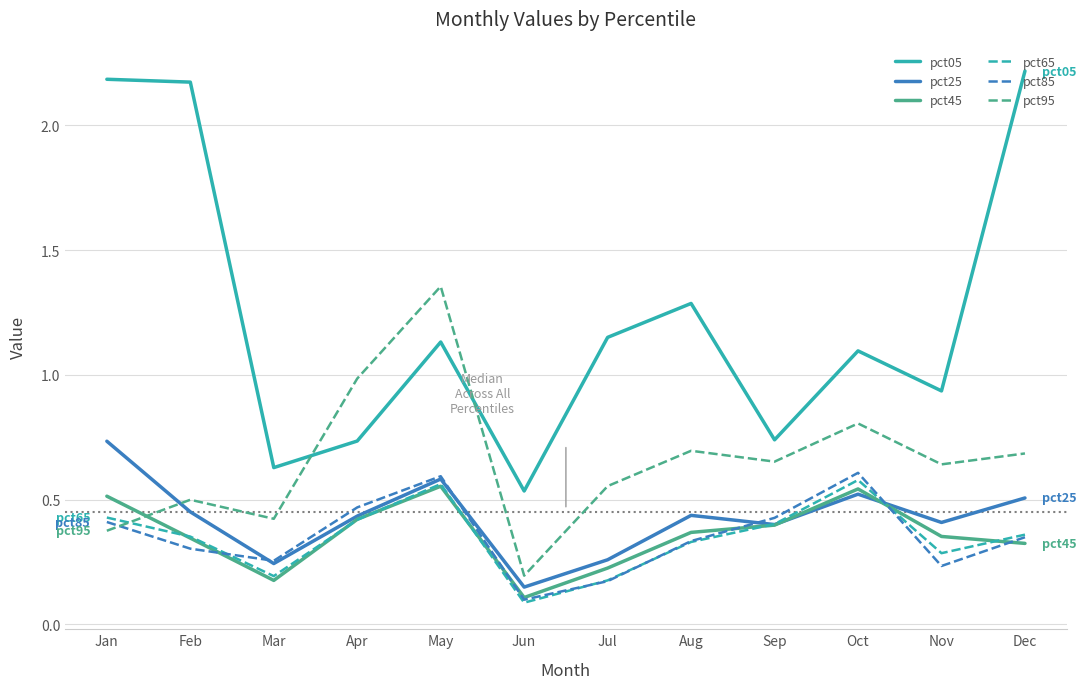

Where is pct85 nearest to the value 0?

Jun